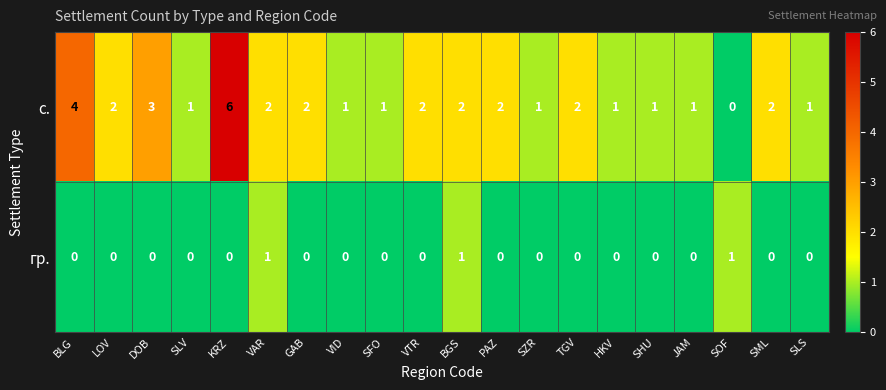

What is the difference between the maximum and minimum values in the с. series?

6